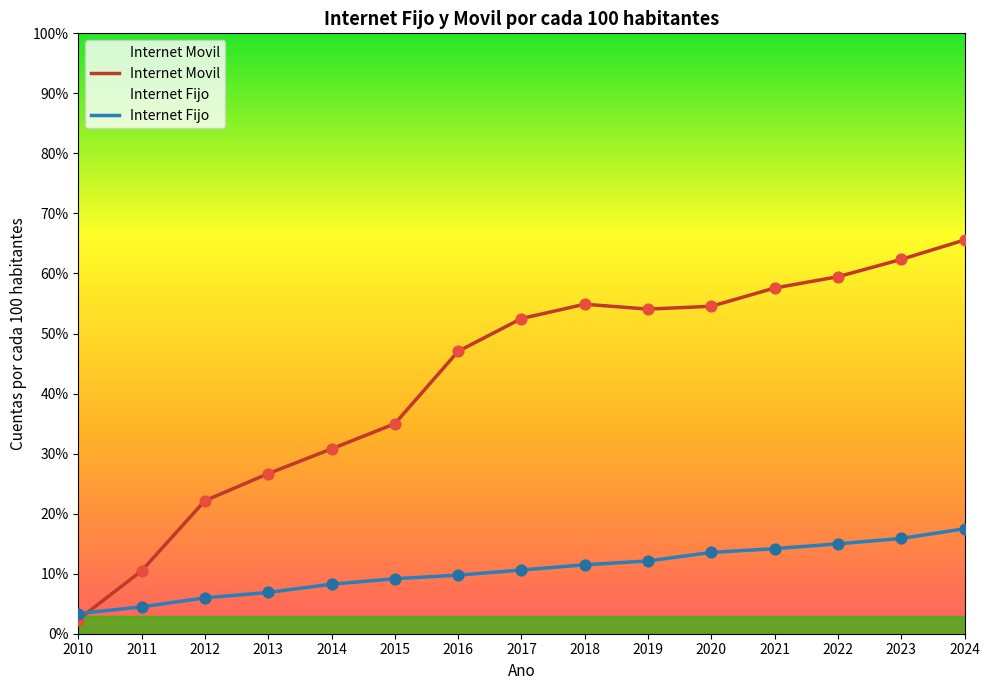

What is the total value across all series at 2018?

0.7